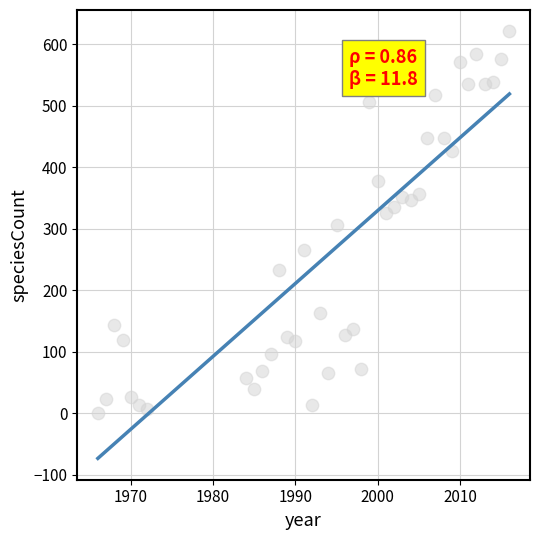

What is the range of Y values (max minus min)?

620